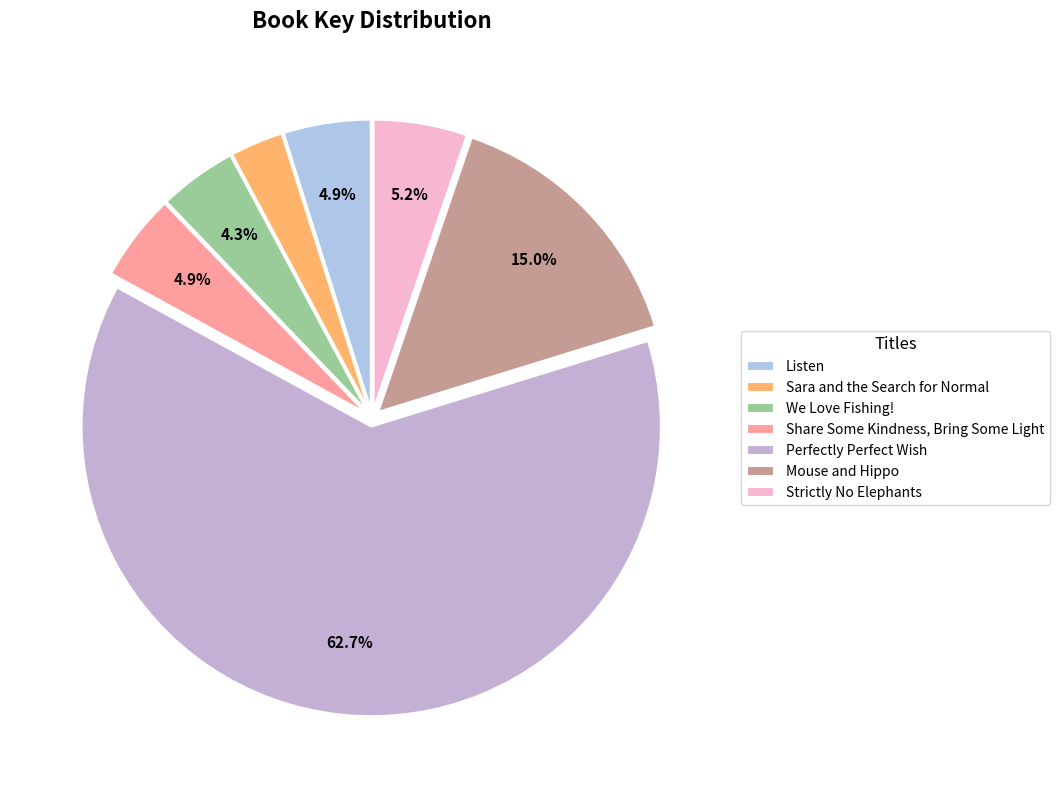

Does Perfectly Perfect Wish represent more than half of the total?

Yes